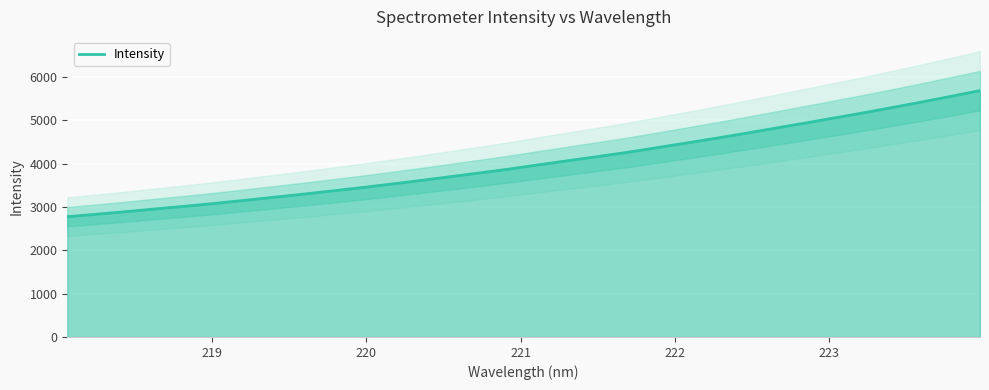

What is the minimum value for Intensity?

2777.6